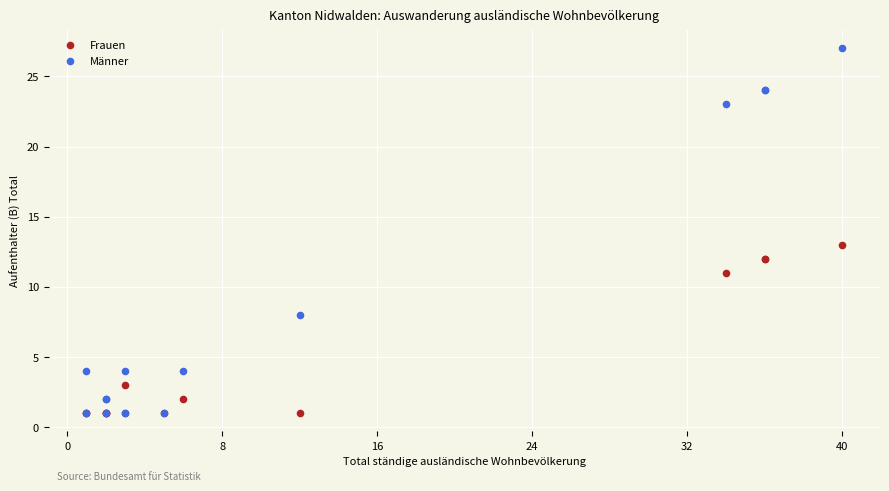

In the Männer series, what Y value is closest to 14?

8